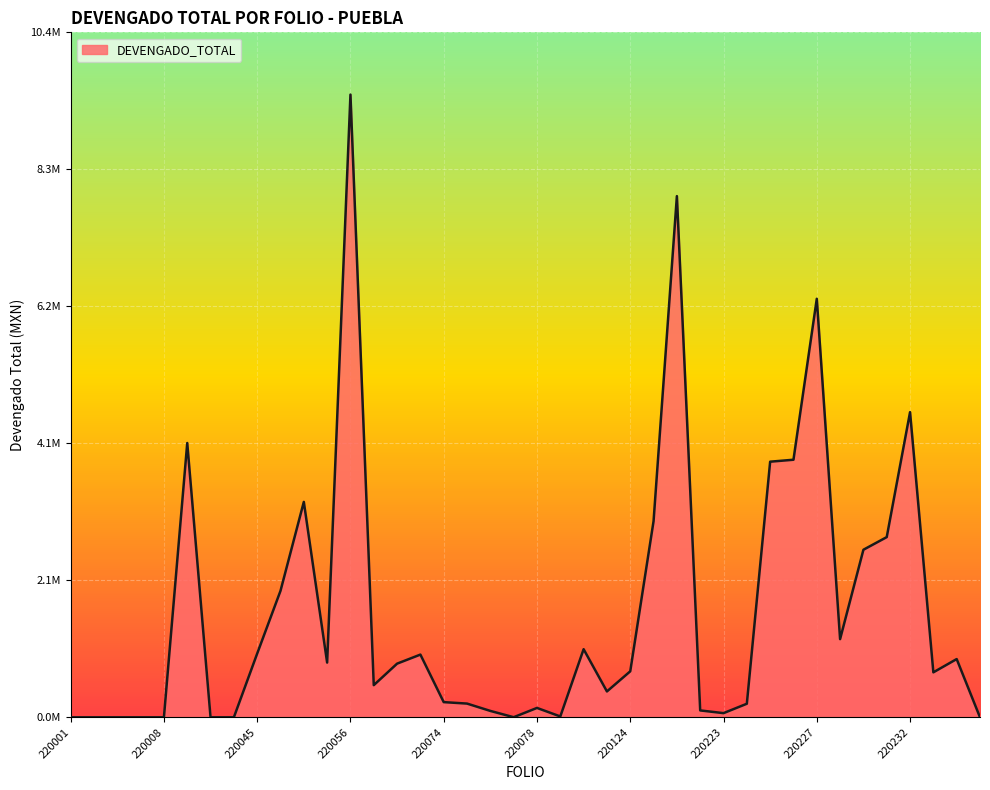

List the labels in order of value, smallest first.

220001, 220002, 220005, 220007, 220008, 220022, 220042, 220235, 220077, 220079, 220223, 220076, 220222, 220078, 220224, 220075, 220074, 220120, 220061, 220233, 220124, 220072, 220055, 220234, 220073, 220045, 220113, 220229, 220050, 220230, 220231, 220157, 220052, 220225, 220226, 220016, 220232, 220227, 220221, 220056